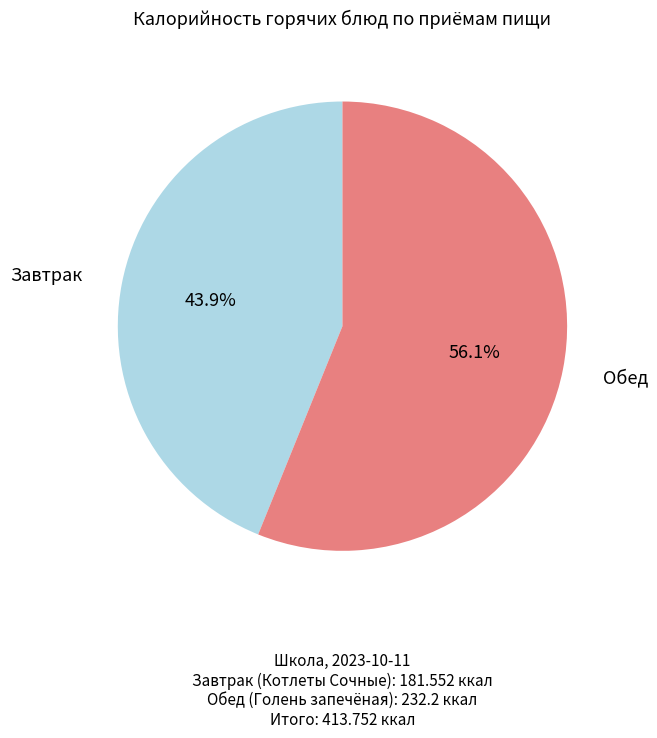

Does any single category account for the majority?

Yes